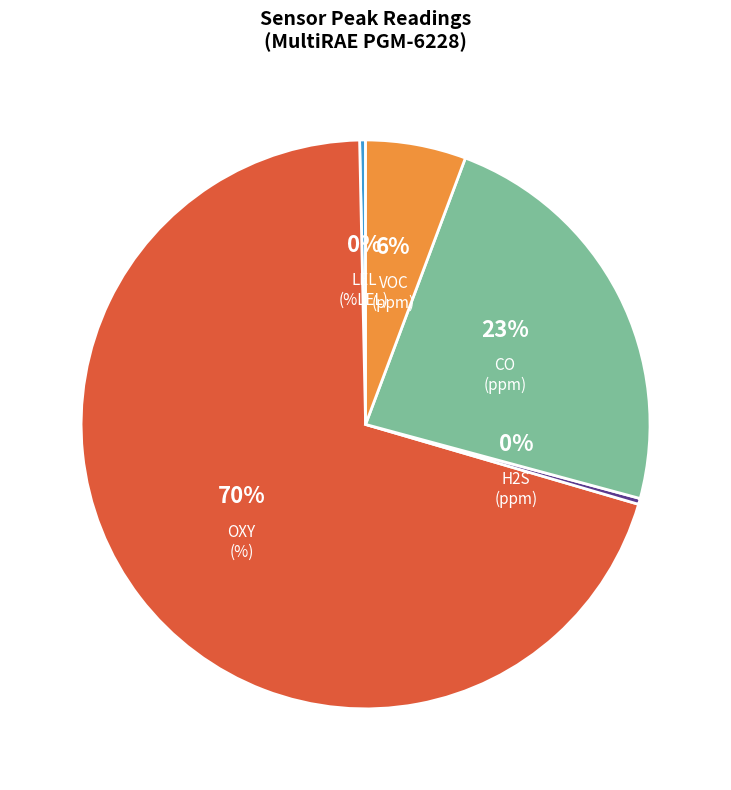

Combined, what portion of the pie is OXY(%) and H2S(ppm)?

70.6%